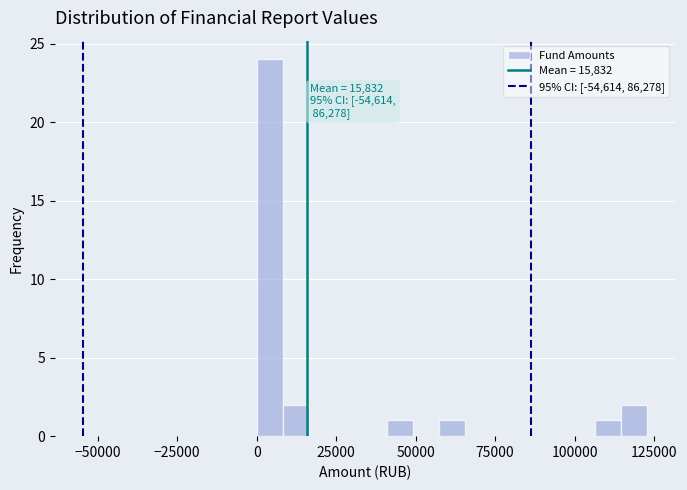

Around what value on the x-axis is the tallest bar? Give the approximate position of its centre, as read against the axis.

5000